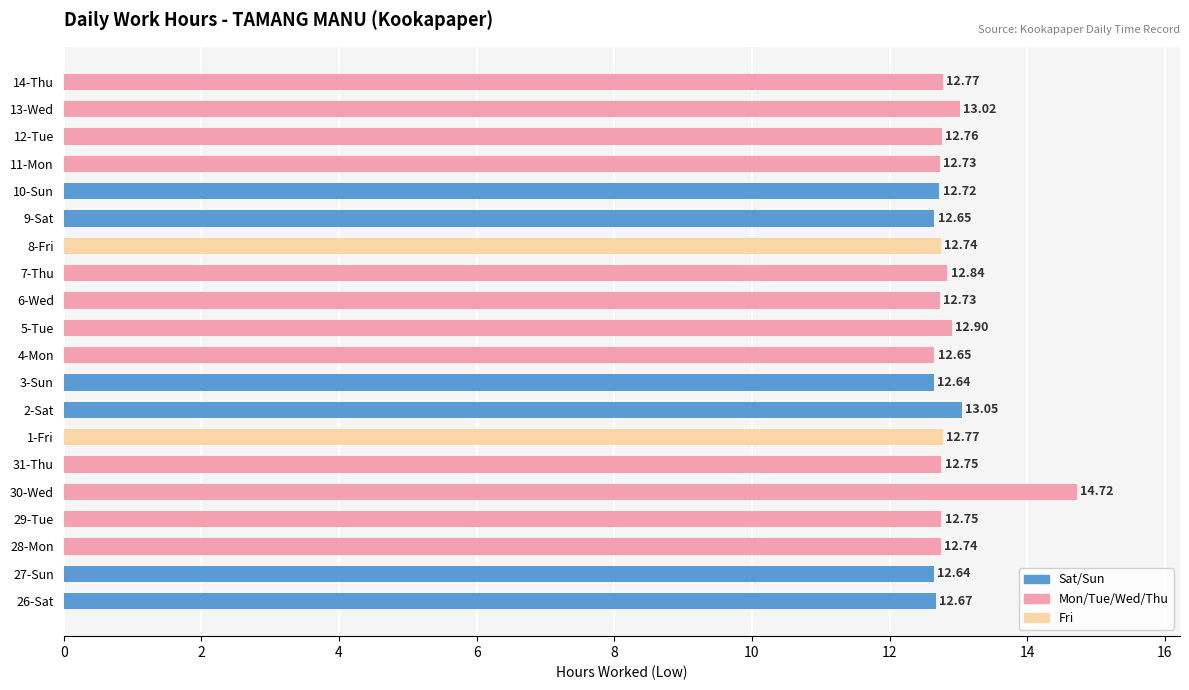

Approximately how many times larger is the value at 4-Mon compared to 7-Thu?

1.0